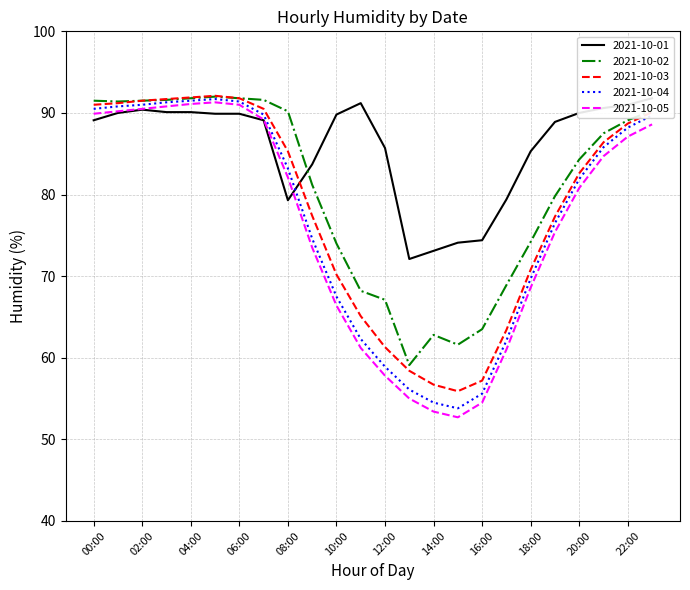

What is the total value across all series at 06:00?

455.9